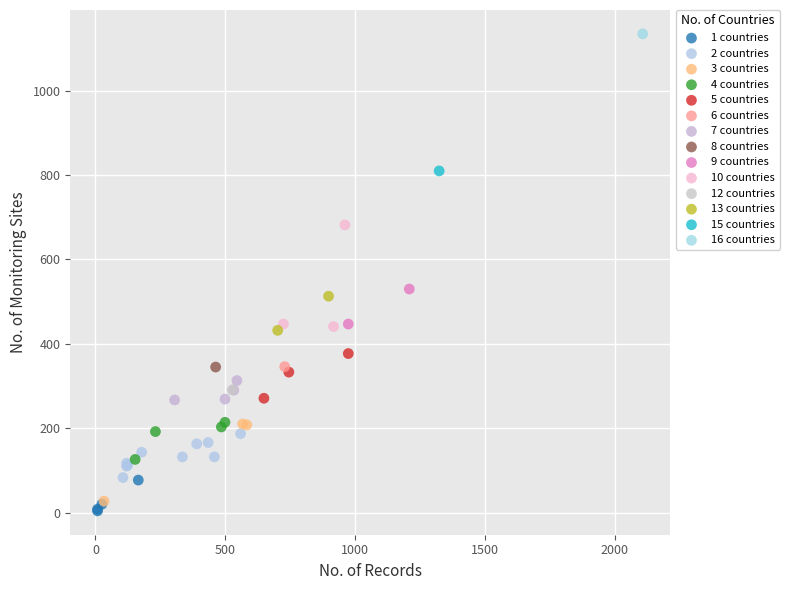

Which series reaches the maximum Y coordinate?

16 countries